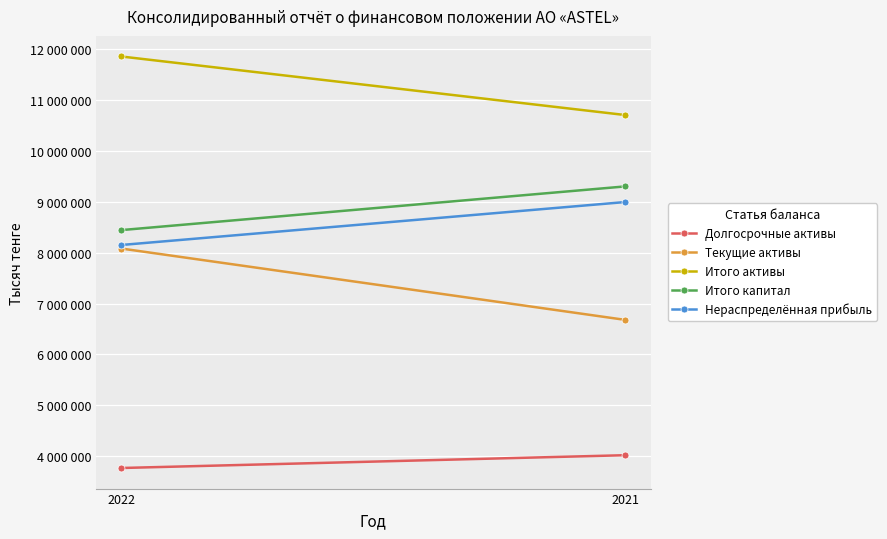

Reading right to left, list all the values displayed in this chart.

Долгосрочные активы: 2021=4021938	2022=3770542
Текущие активы: 2021=6678306	2022=8080019
Итого активы: 2021=10700244	2022=11850561
Итого капитал: 2021=9299642	2022=8441279
Нераспределённая прибыль: 2021=8992705	2022=8148881